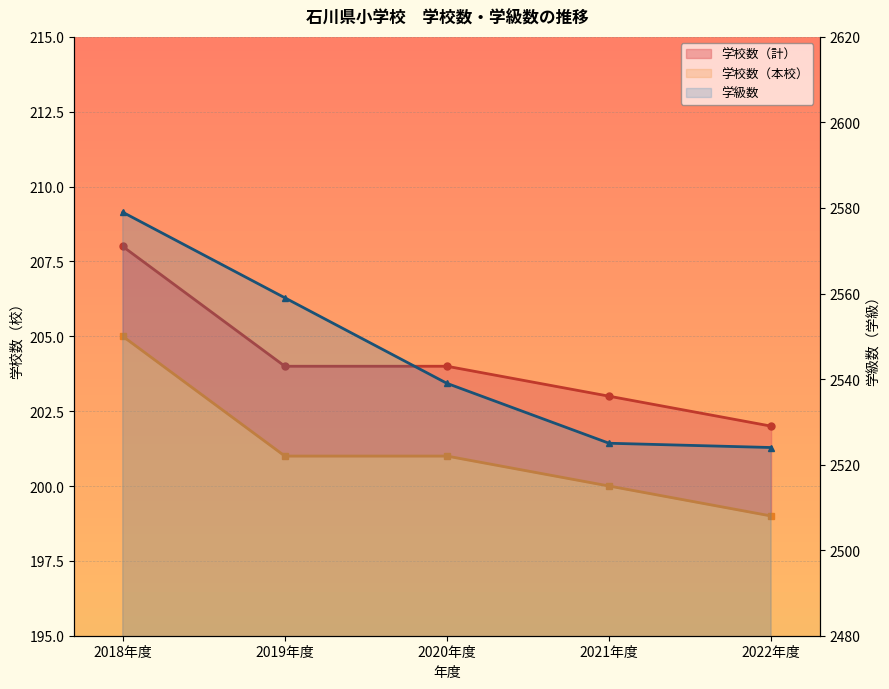

Reading left to right, transcribe all the data shown in this chart.

2018年度=2579	2019年度=2559	2020年度=2539	2021年度=2525	2022年度=2524